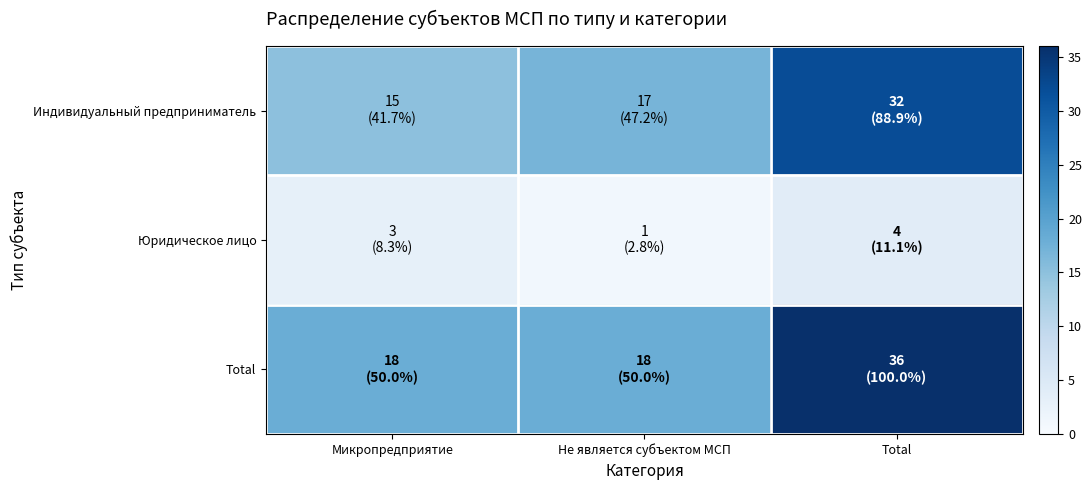

Between Микропредприятие and Total, which series saw the biggest shift?

Total